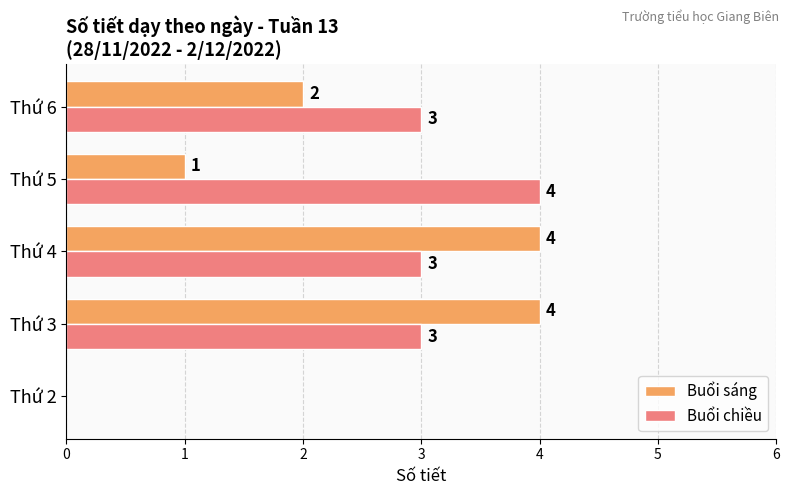

The Buổi chiều series shows 2 at Thứ 6. True or false?

False